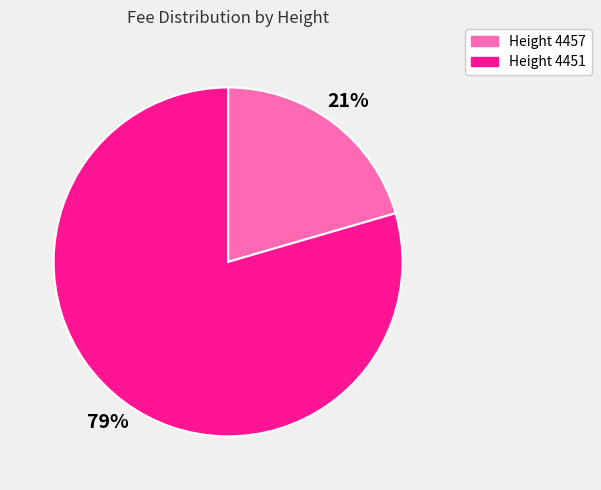

Is there a majority slice in this chart?

Yes